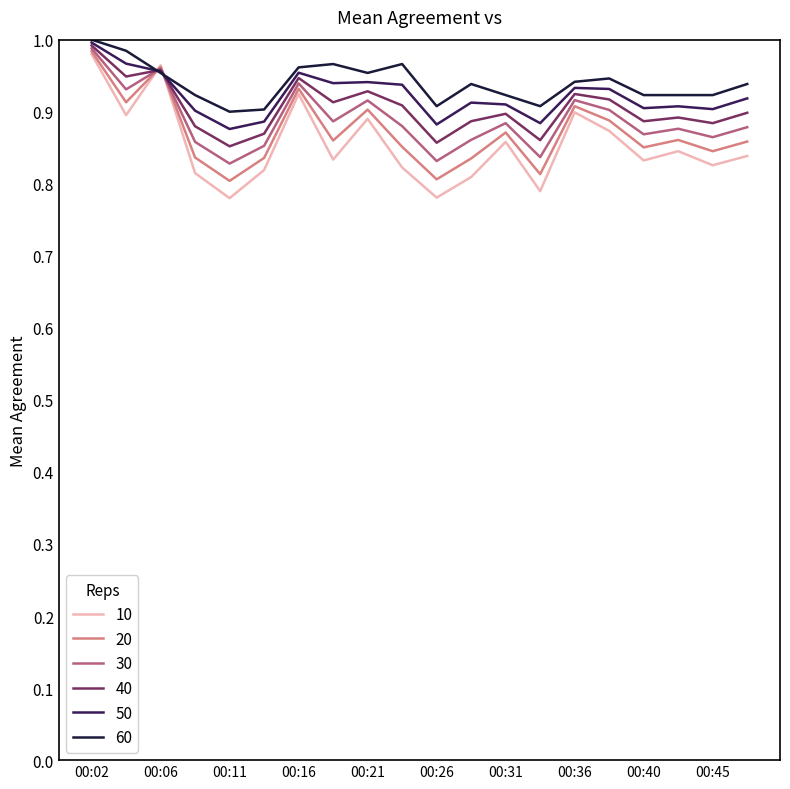

Which series has the widest spread of values?

10